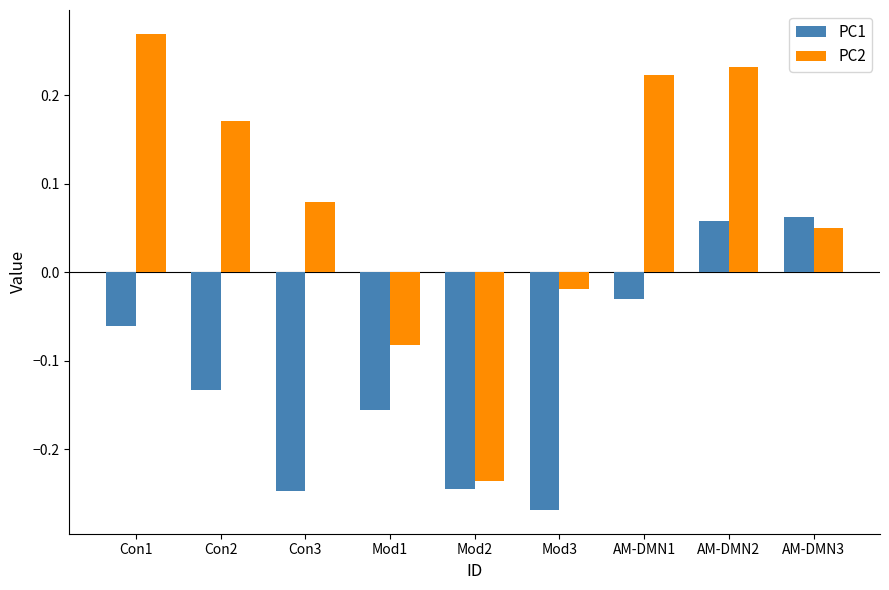

Rank the series by their average value, from highest to lowest.

PC2, PC1